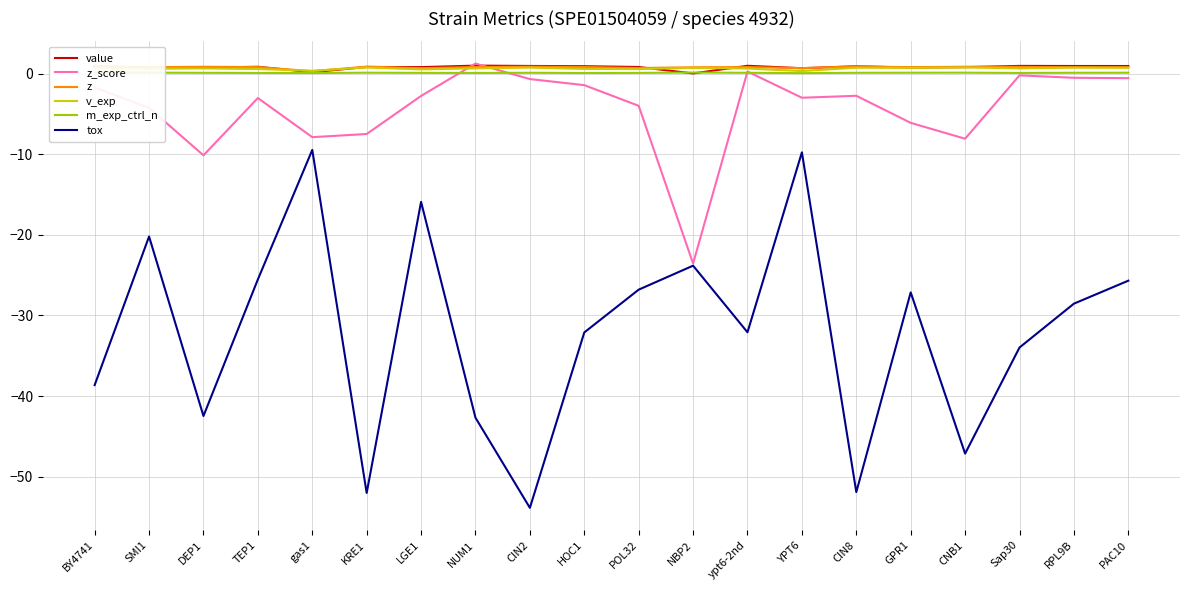

Which series has the widest spread of values?

tox